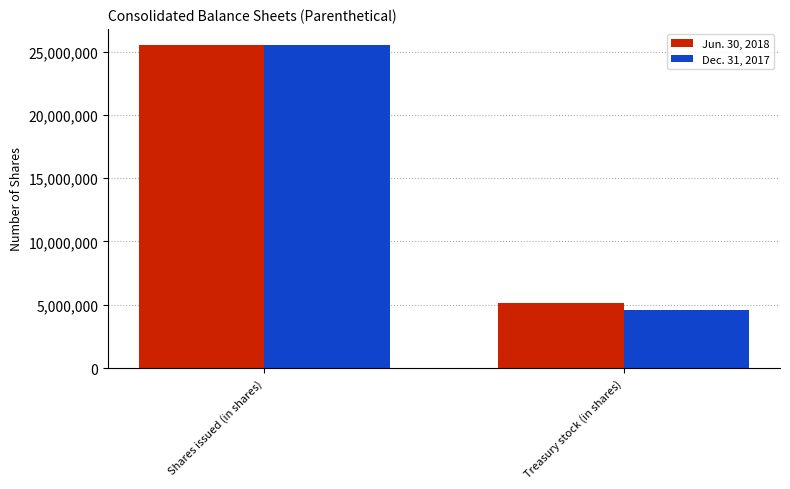

Read the Dec. 31, 2017 value at Treasury stock (in shares), to the nearest 100.

4617000